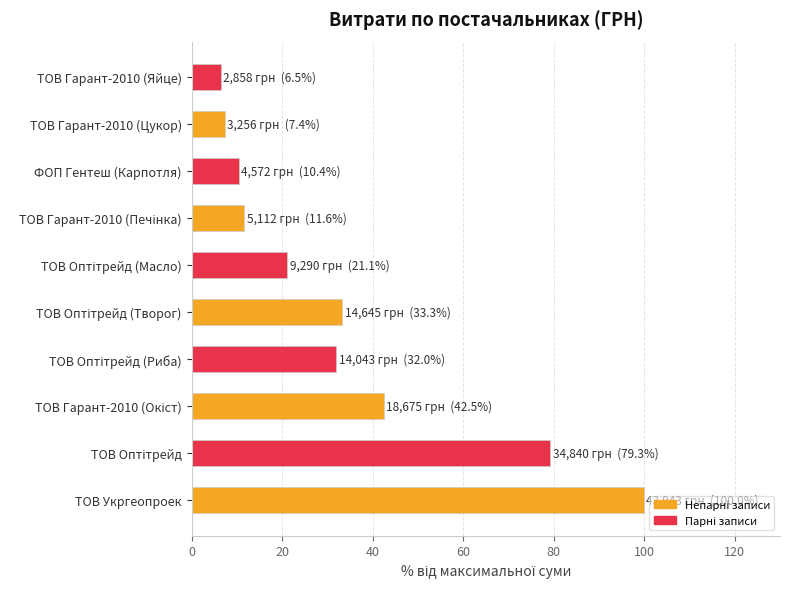

What is the difference between the maximum and minimum values?

93.5